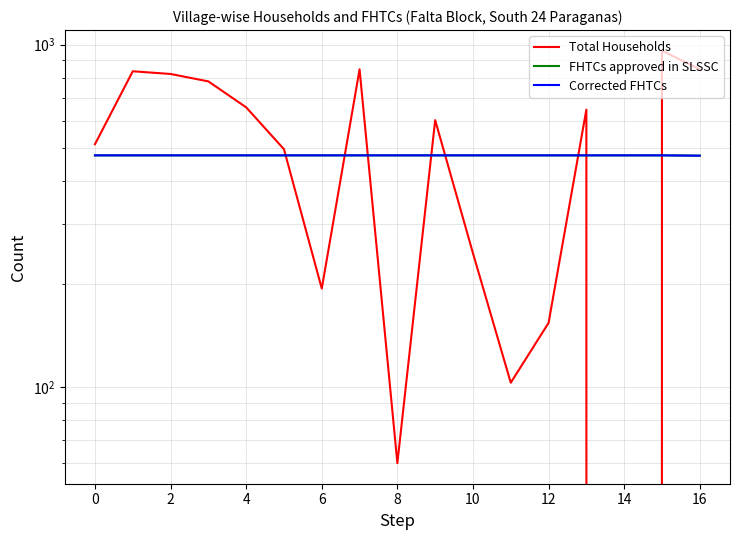

True or false: Total Households and FHTCs approved in SLSSC cross at least once.

True